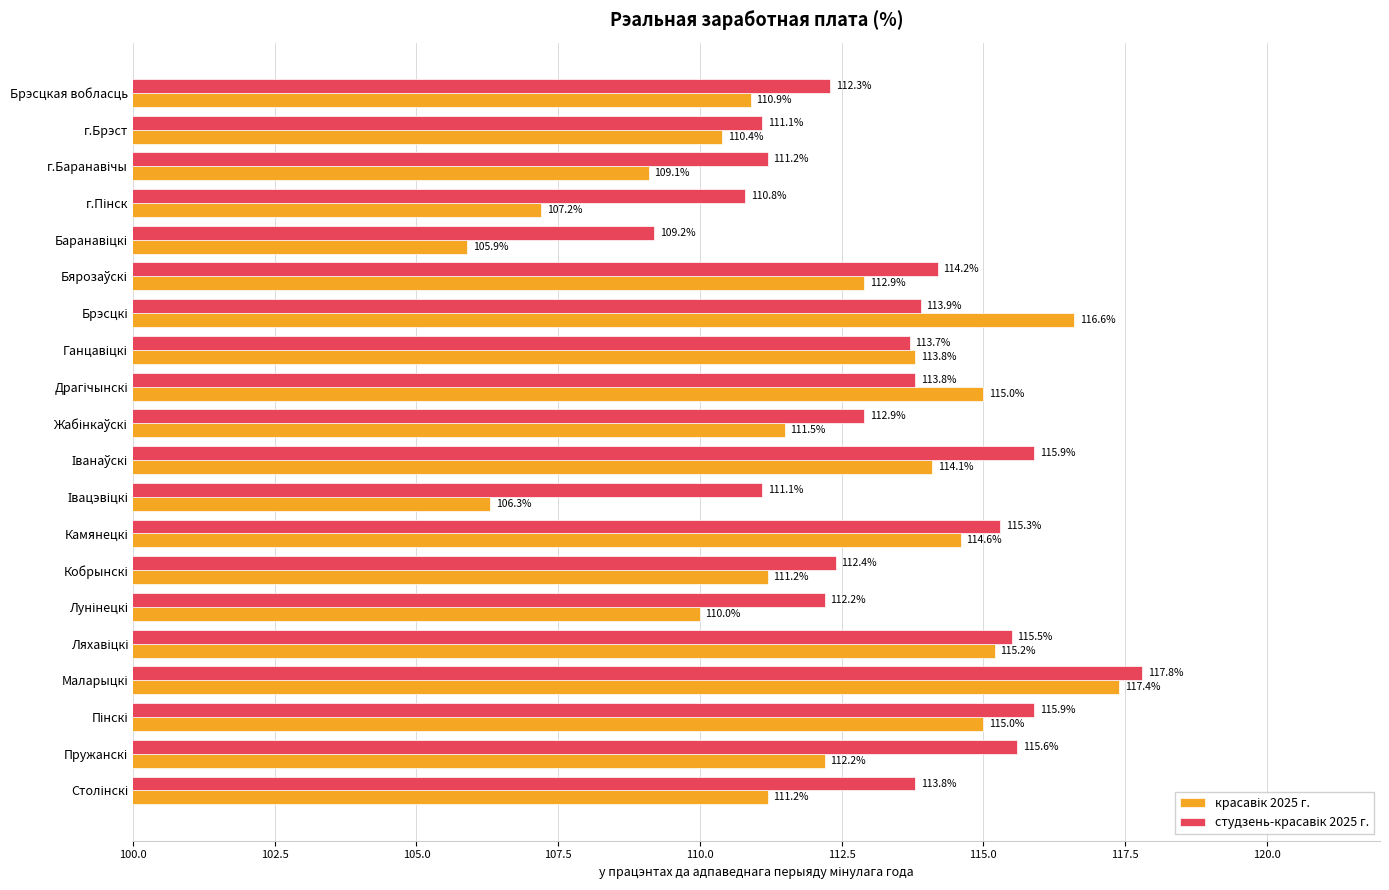

What is the minimum value shown in the chart?

105.9